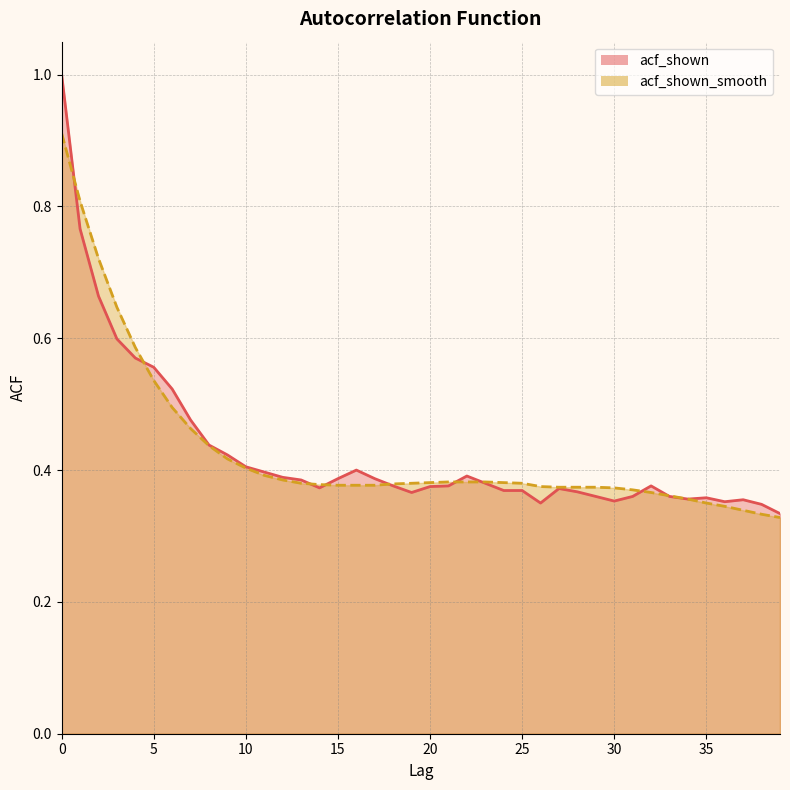

What is the average value of the acf_shown_smooth_line series?

0.4